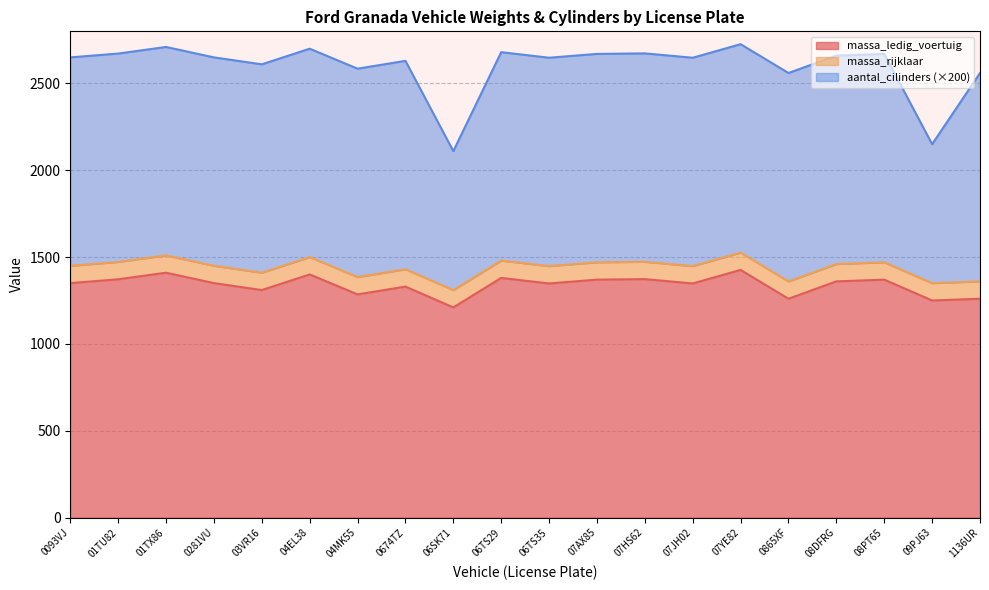

Does the chart display data point markers on the line(s)?

No